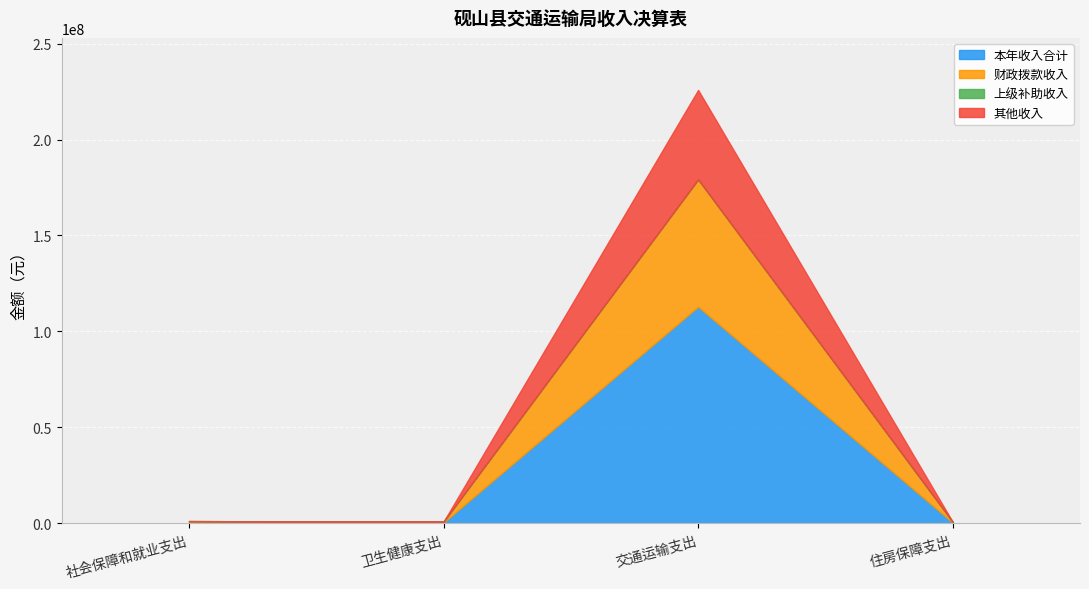

Count the number of categories in the chart.

4